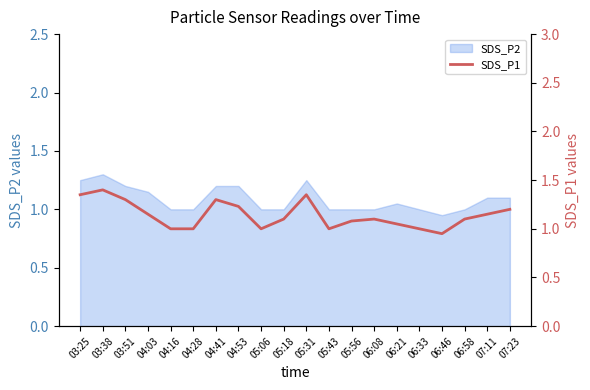

Is it true that SDS_P2 equals 0.6 at 04:41?

False